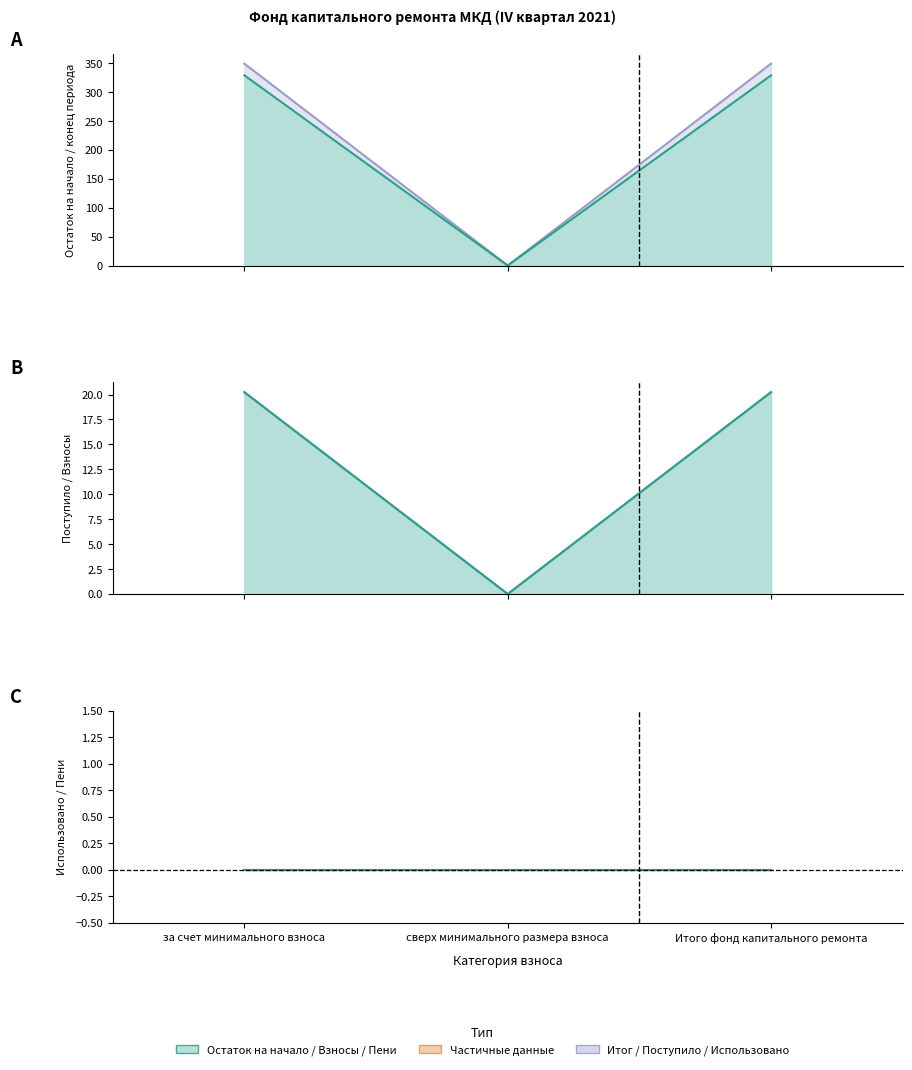

Reading left to right, what are all the values shown in this chart?

Остаток на начало периода: 349.4	0.0	349.4
Поступило всего: 20.2	0.0	20.2
в т.ч. взносов: 20.2	0.0	20.2
Остаток на конец периода: 329.2	0.0	329.2